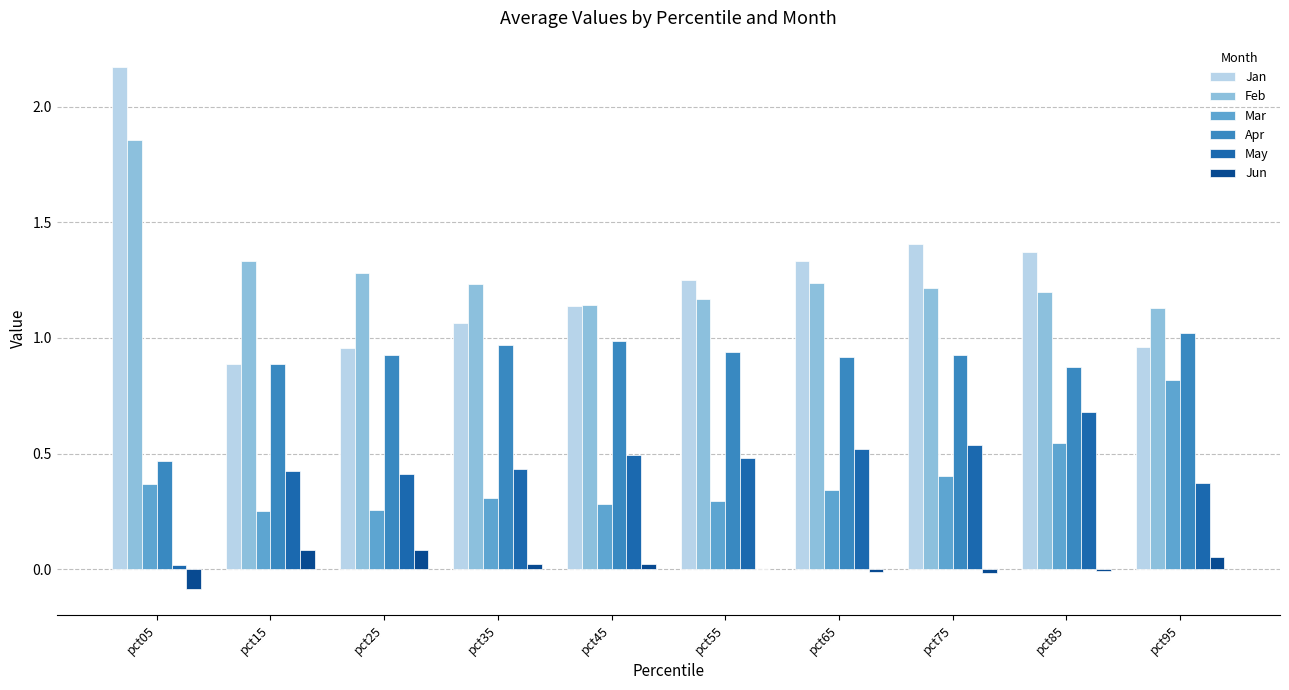

Is the value of Apr at pct45 greater than the value of Jan at pct55?

No